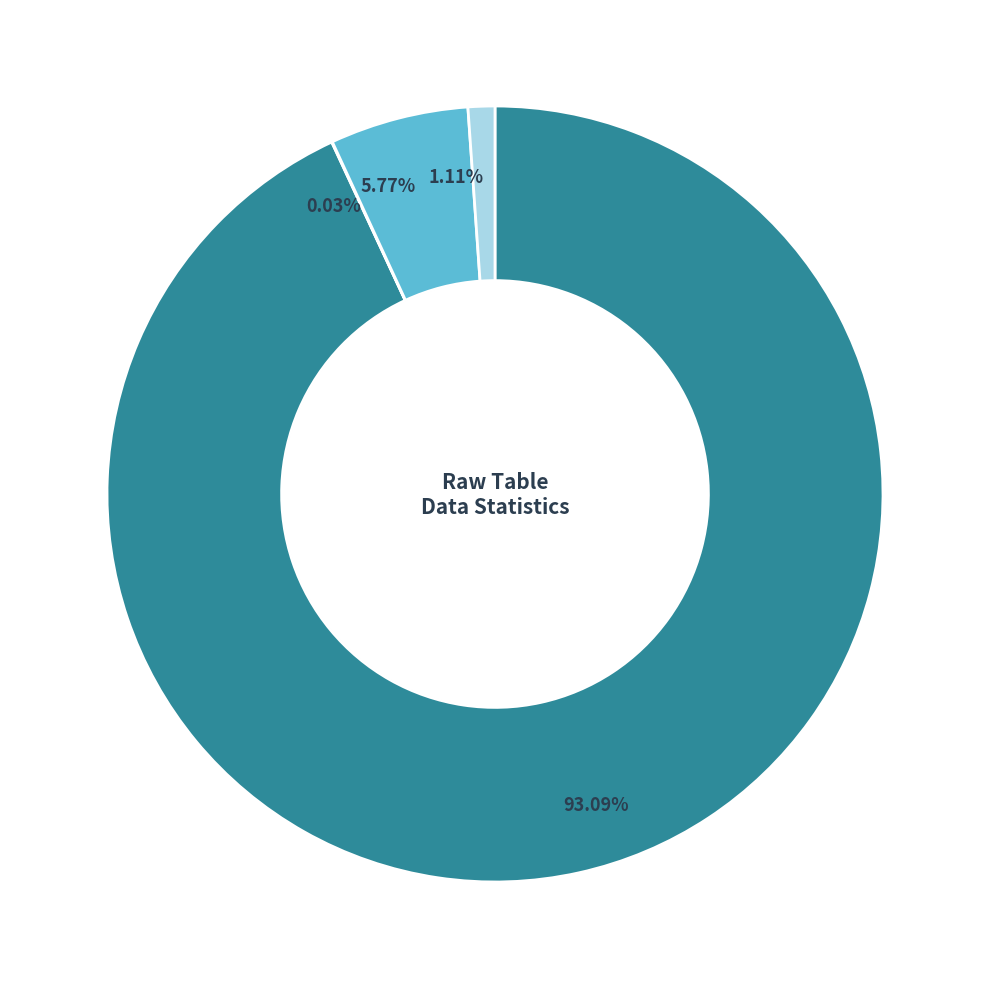

To the nearest percent, what portion does List rows represent?

1%